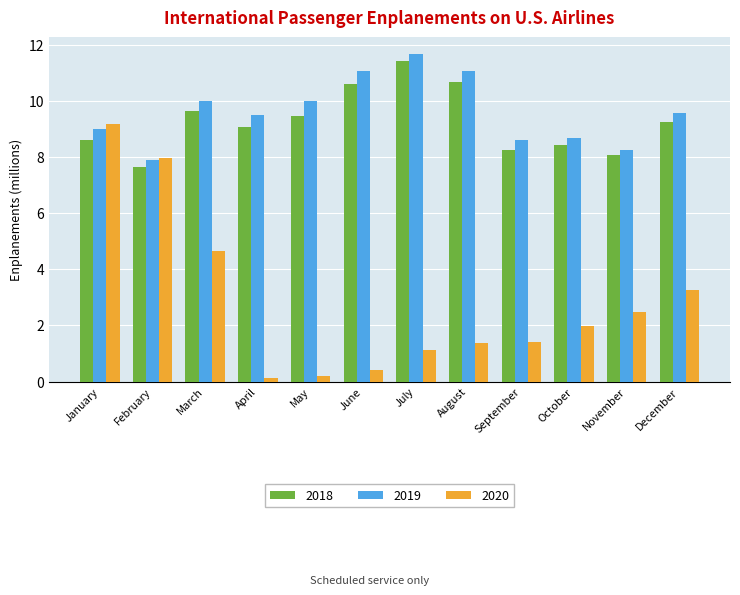

What is the sum of the 2020 values at February and May?

8.2